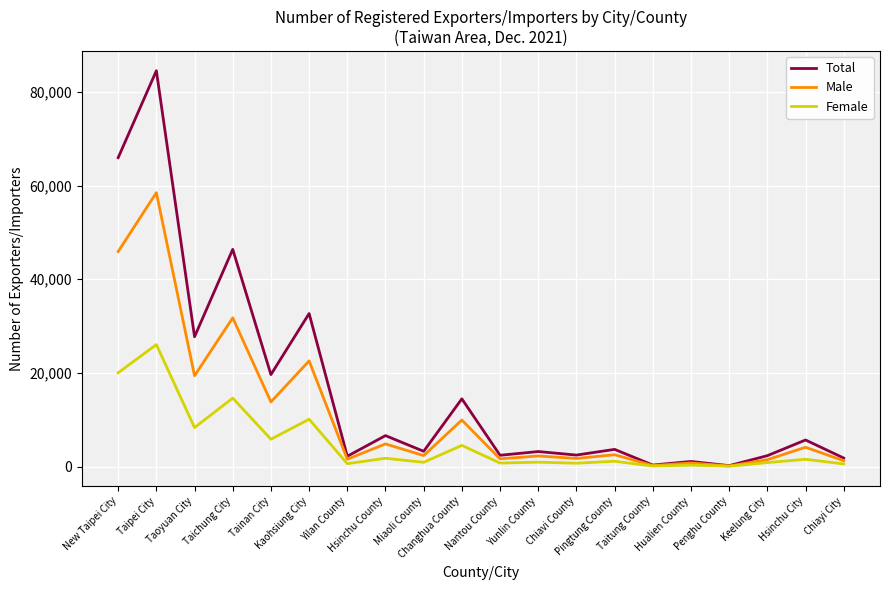

The value of Male at Hsinchu City is 4121. True or false?

True